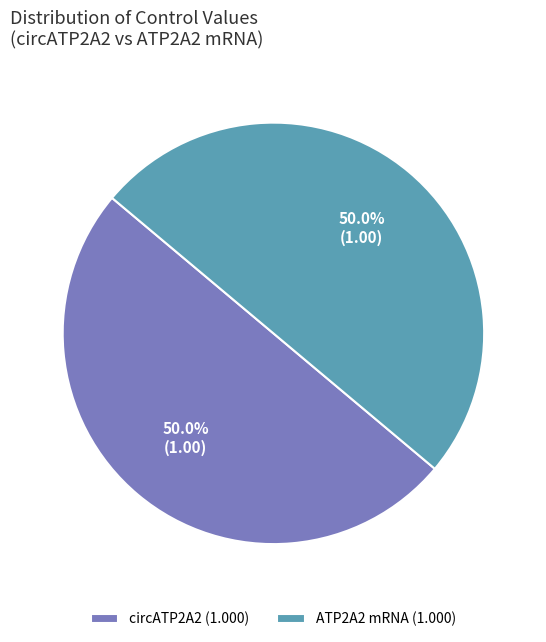

Approximately how many times larger is the value at ATP2A2 mRNA (1.000) compared to circATP2A2 (1.000)?

1.0